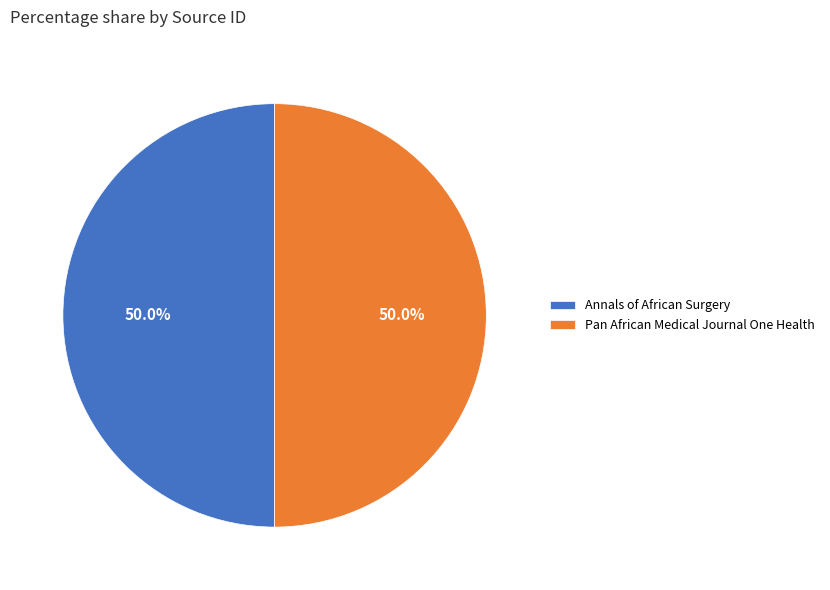

How many slices are in this pie chart?

2